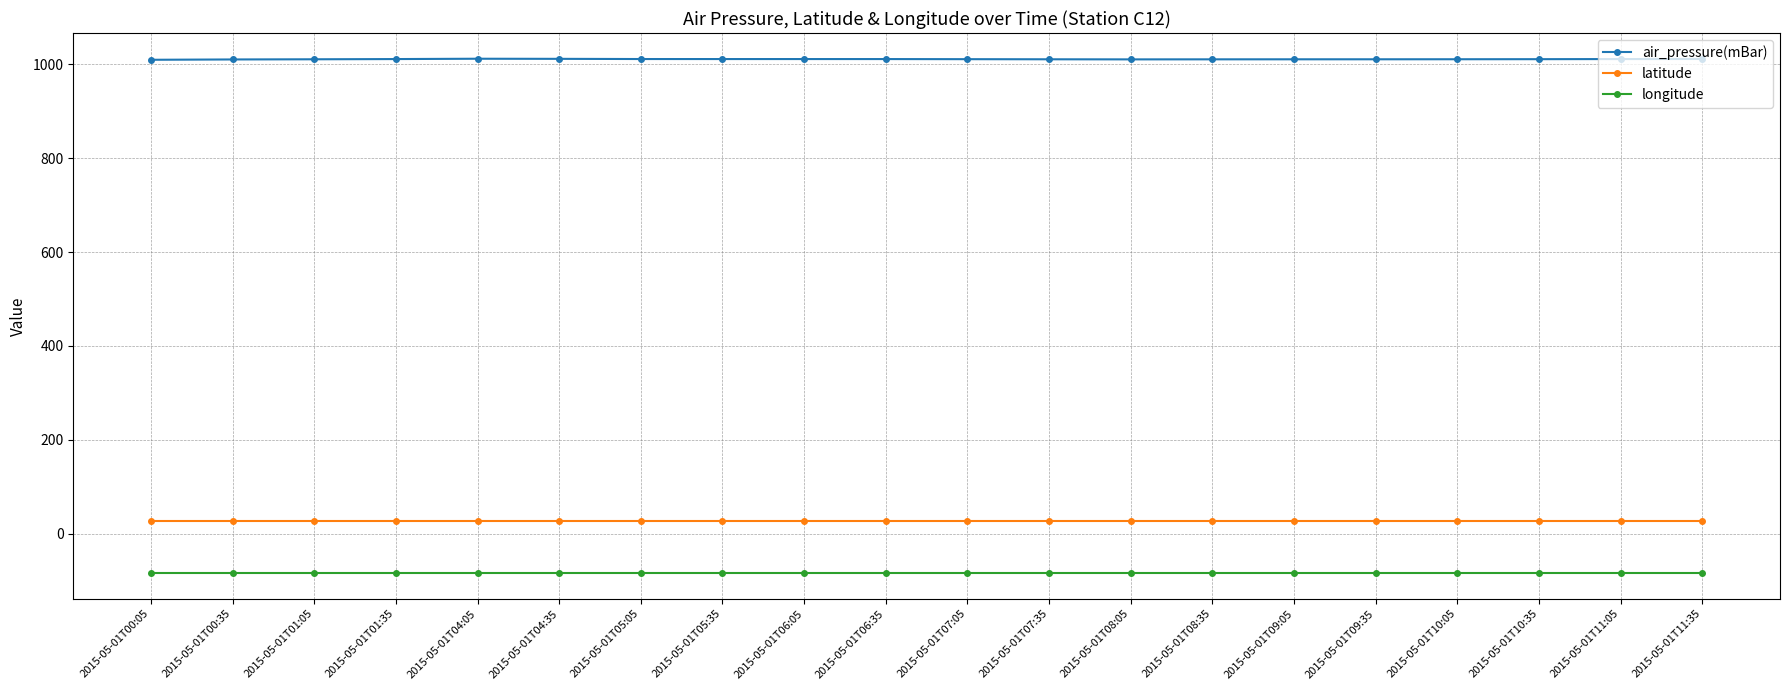

True or false: air_pressure(mBar) and latitude cross at least once.

False